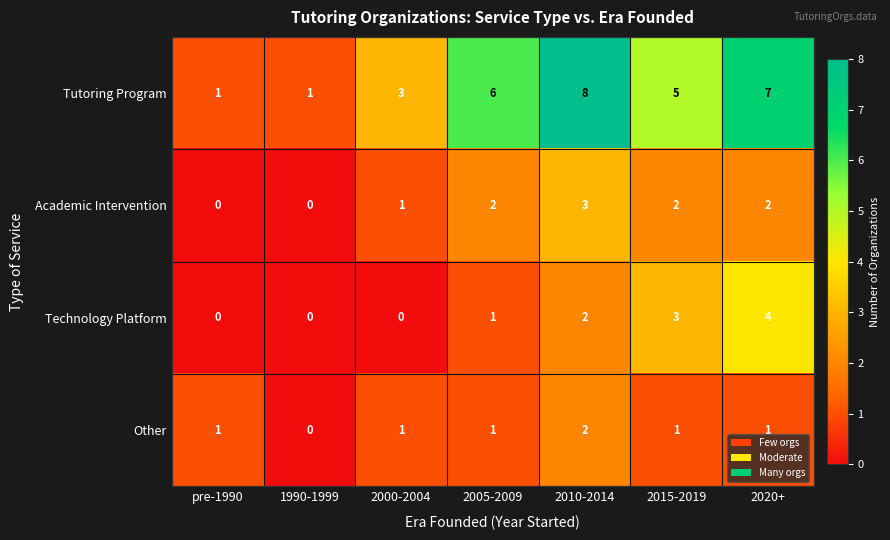

Where is Tutoring Program nearest to the value 4?

2000-2004